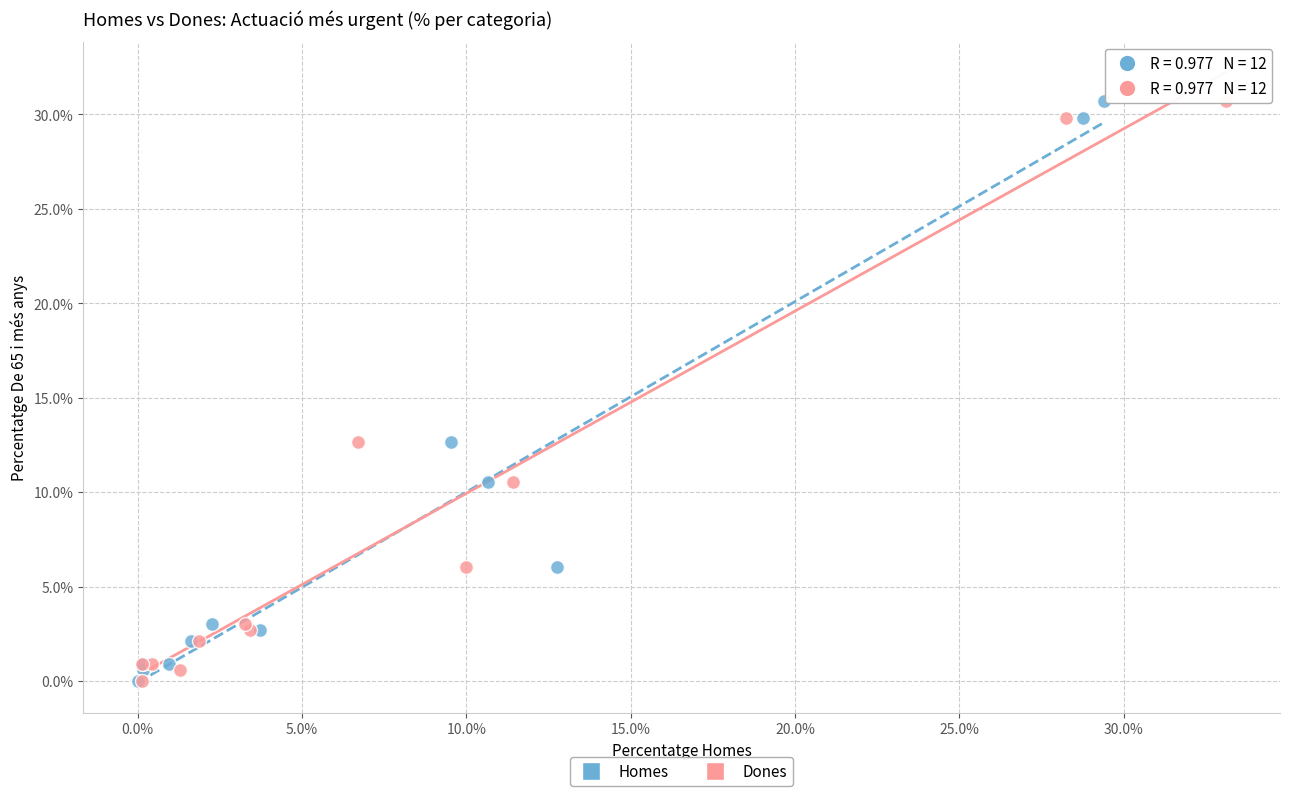

What are all the series names shown in the legend?

Homes, Dones